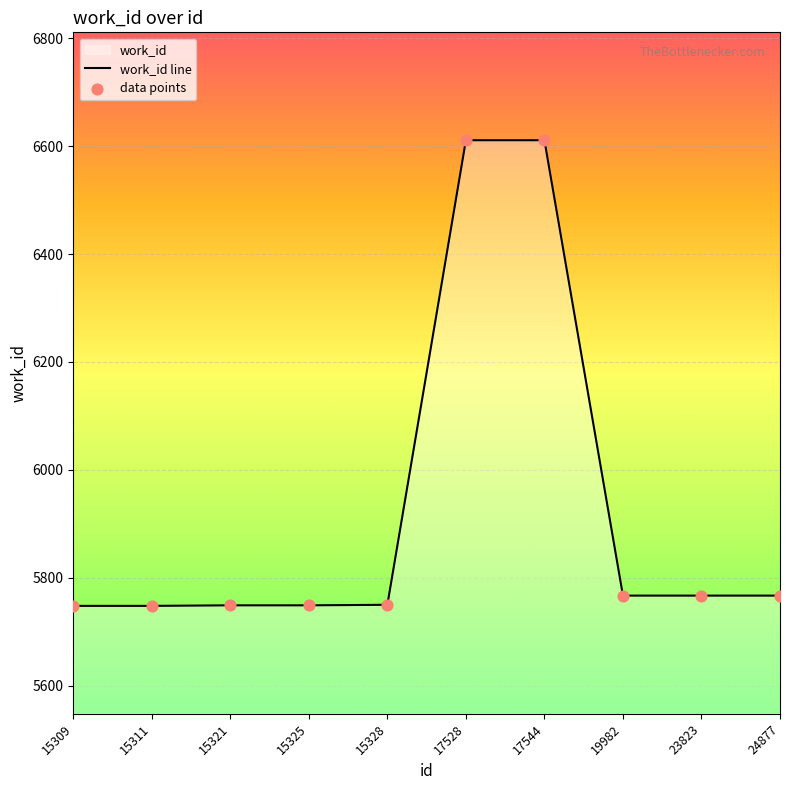

At how many categories does at least one series exceed 6077?

2